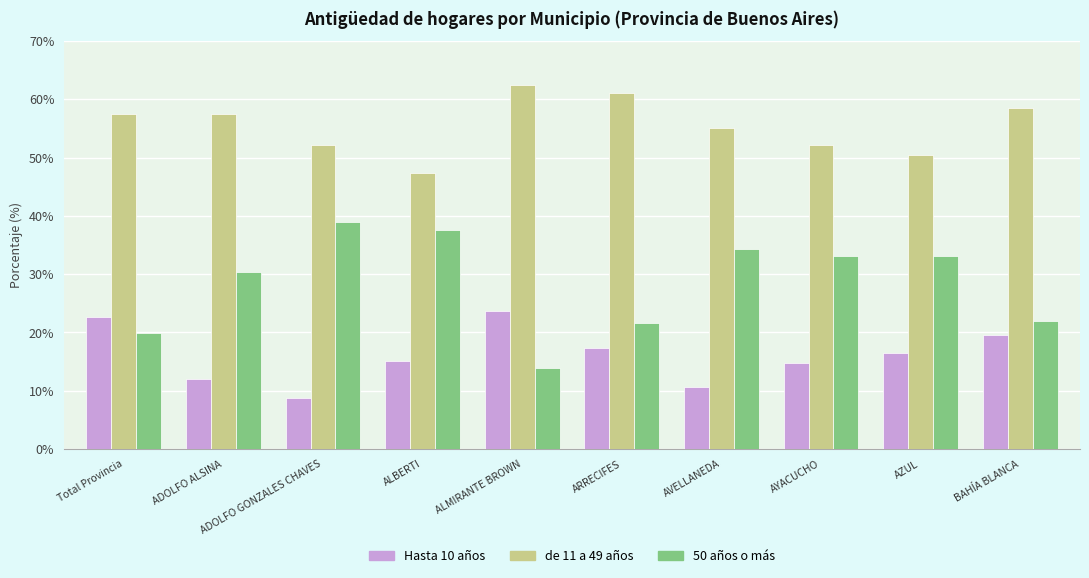

True or false: Hasta 10 años has a value of 8.8 at ADOLFO GONZALES CHAVES.

True